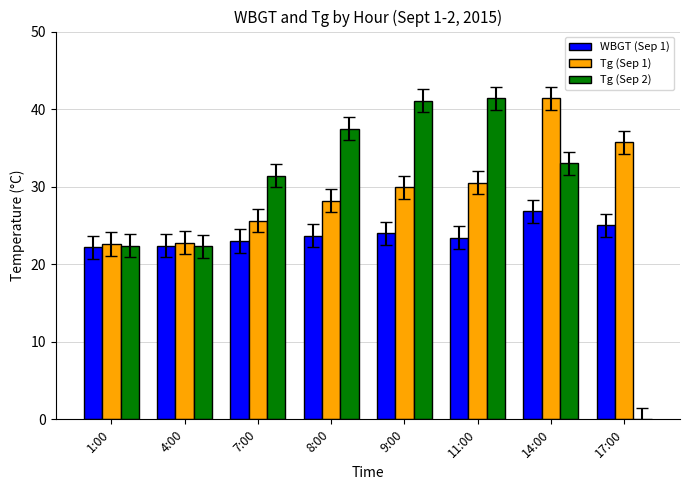

How many values in Tg (Sep 2) are above zero?

7